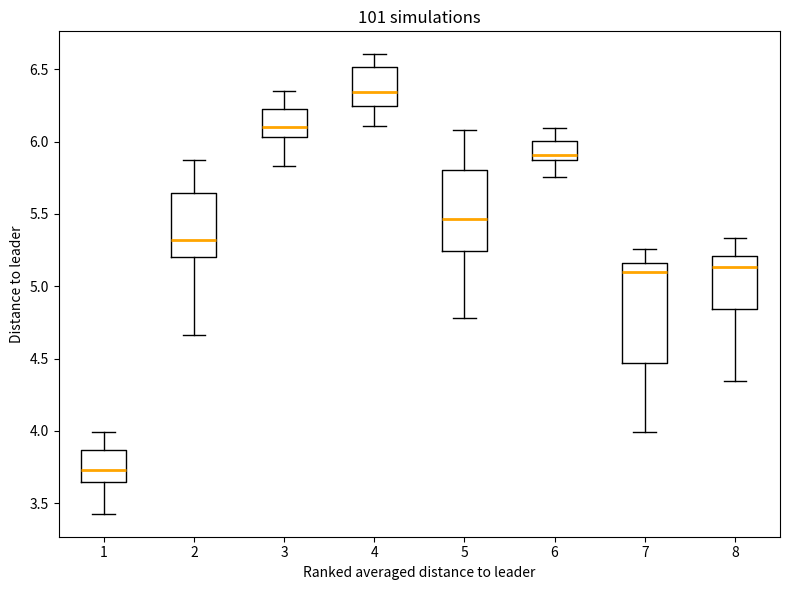

Reading left to right, read every box against the y-axis: the position of its median line, the range the box covers, and the ends of its whiskers. The values are not printed on the chart, so give them approximately, as read against the axis.

1: median 3.75, box 3.65 to 3.85, whiskers 3.45 to 4.00
2: median 5.30, box 5.20 to 5.65, whiskers 4.65 to 5.85
3: median 6.10, box 6.05 to 6.25, whiskers 5.85 to 6.35
4: median 6.35, box 6.25 to 6.50, whiskers 6.10 to 6.60
5: median 5.45, box 5.25 to 5.80, whiskers 4.80 to 6.10
6: median 5.90, box 5.85 to 6.00, whiskers 5.75 to 6.10
7: median 5.10, box 4.45 to 5.15, whiskers 4.00 to 5.25
8: median 5.15, box 4.85 to 5.20, whiskers 4.35 to 5.35